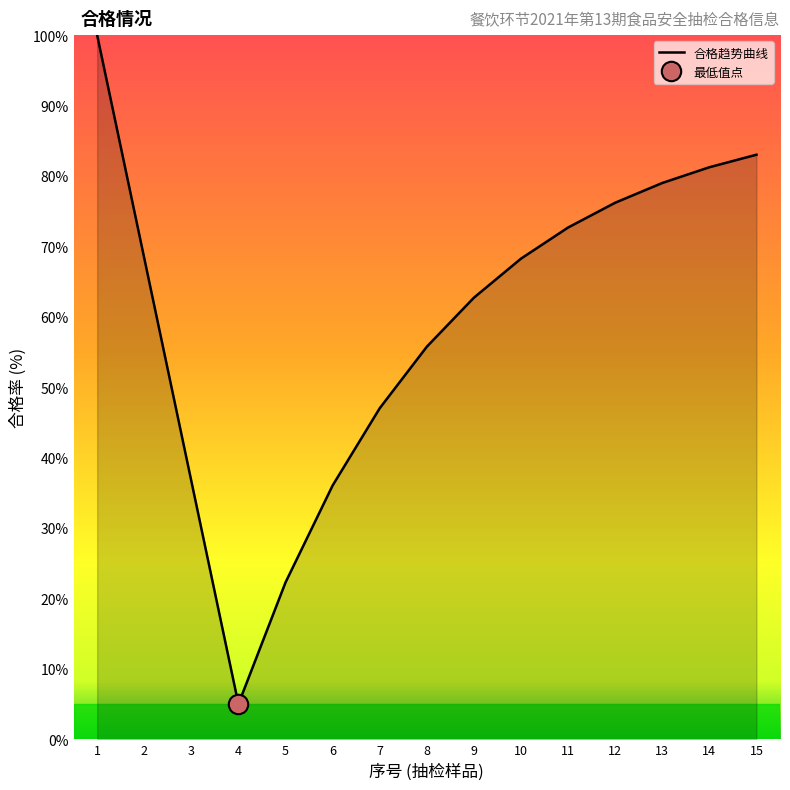

What is the maximum value shown in the chart?

100.0